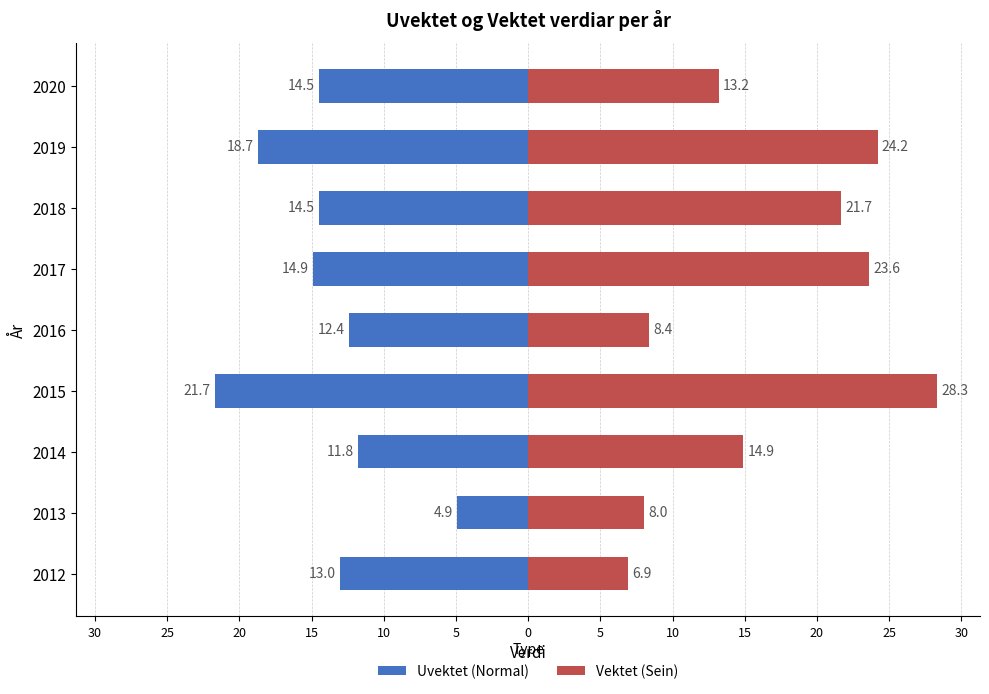

Does the chart contain stacked bars?

No